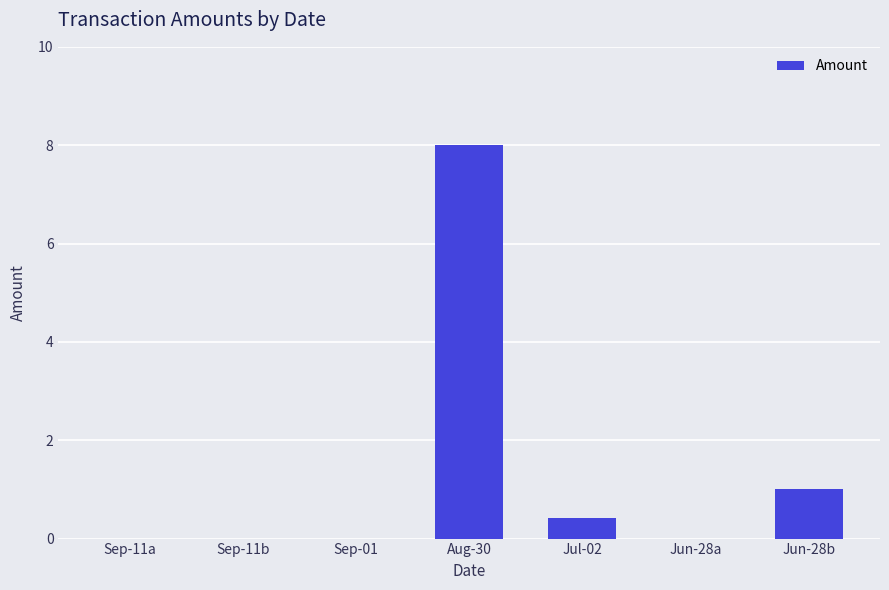

Where is the data nearest to the value 4?

Jun-28b